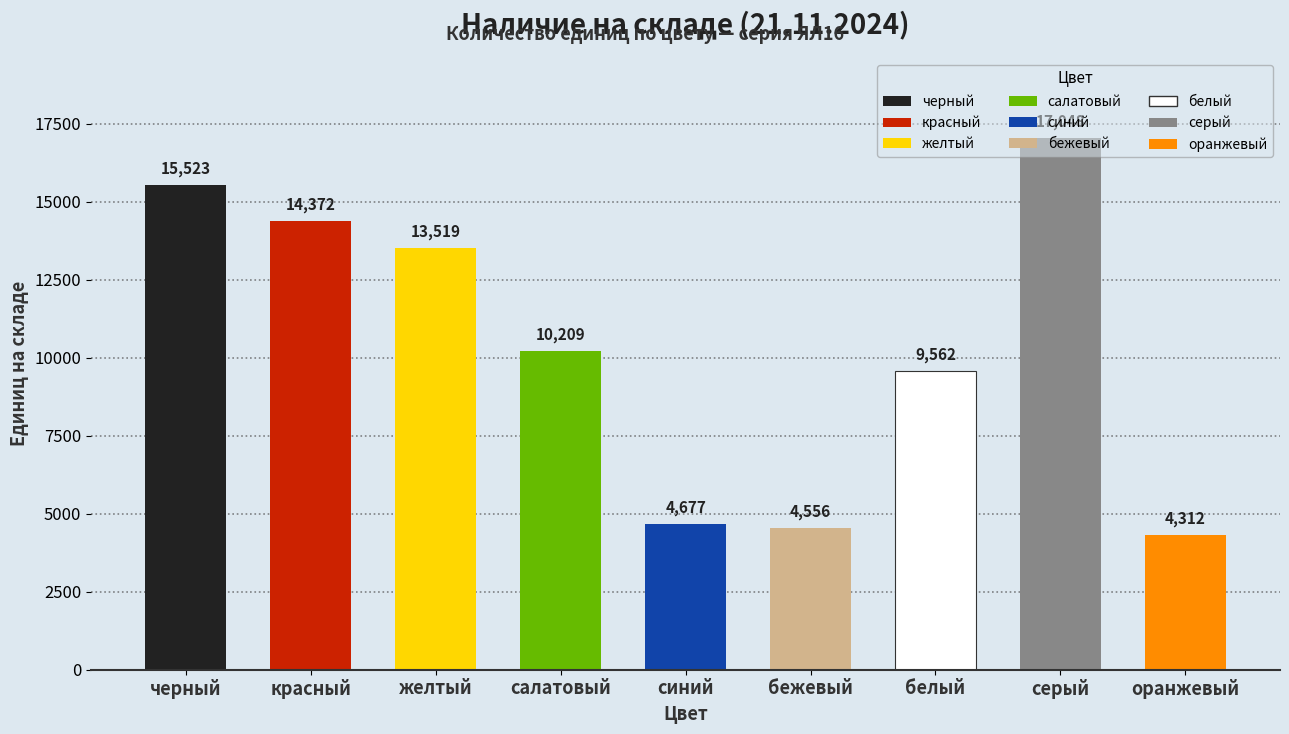

At which label does the data first exceed 10209?

черный